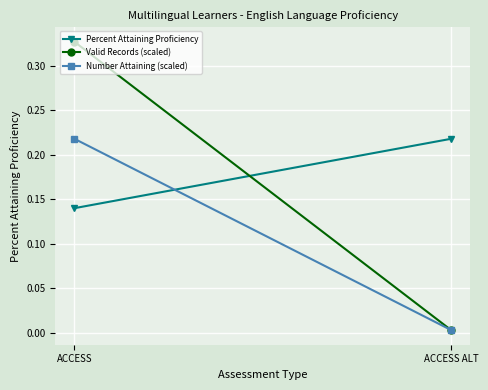

Which series has the widest spread of values?

Valid Records (scaled)